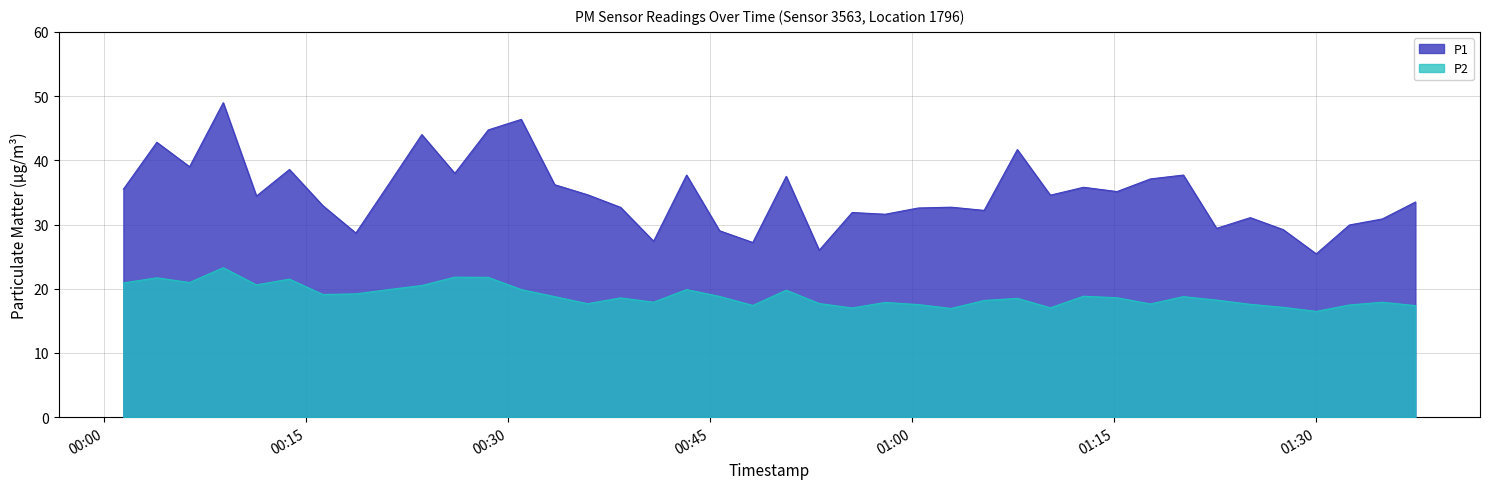

Rank the categories by P1 value from lowest to highest.

2022-10-31T01:30:02, 2022-10-31T00:53:07, 2022-10-31T00:48:11, 2022-10-31T00:40:49, 2022-10-31T00:18:42, 2022-10-31T00:45:43, 2022-10-31T01:27:35, 2022-10-31T01:22:38, 2022-10-31T01:32:30, 2022-10-31T01:34:57, 2022-10-31T01:25:08, 2022-10-31T00:58:01, 2022-10-31T00:55:34, 2022-10-31T01:05:22, 2022-10-31T01:00:28, 2022-10-31T00:38:22, 2022-10-31T01:02:55, 2022-10-31T00:16:15, 2022-10-31T01:37:24, 2022-10-31T00:11:19, 2022-10-31T01:10:17, 2022-10-31T00:35:55, 2022-10-31T01:15:14, 2022-10-31T00:01:26, 2022-10-31T01:12:45, 2022-10-31T00:33:28, 2022-10-31T00:21:09, 2022-10-31T01:17:43, 2022-10-31T00:50:40, 2022-10-31T00:43:16, 2022-10-31T01:20:10, 2022-10-31T00:26:03, 2022-10-31T00:13:46, 2022-10-31T00:06:21, 2022-10-31T01:07:50, 2022-10-31T00:03:55, 2022-10-31T00:23:36, 2022-10-31T00:28:32, 2022-10-31T00:30:59, 2022-10-31T00:08:51